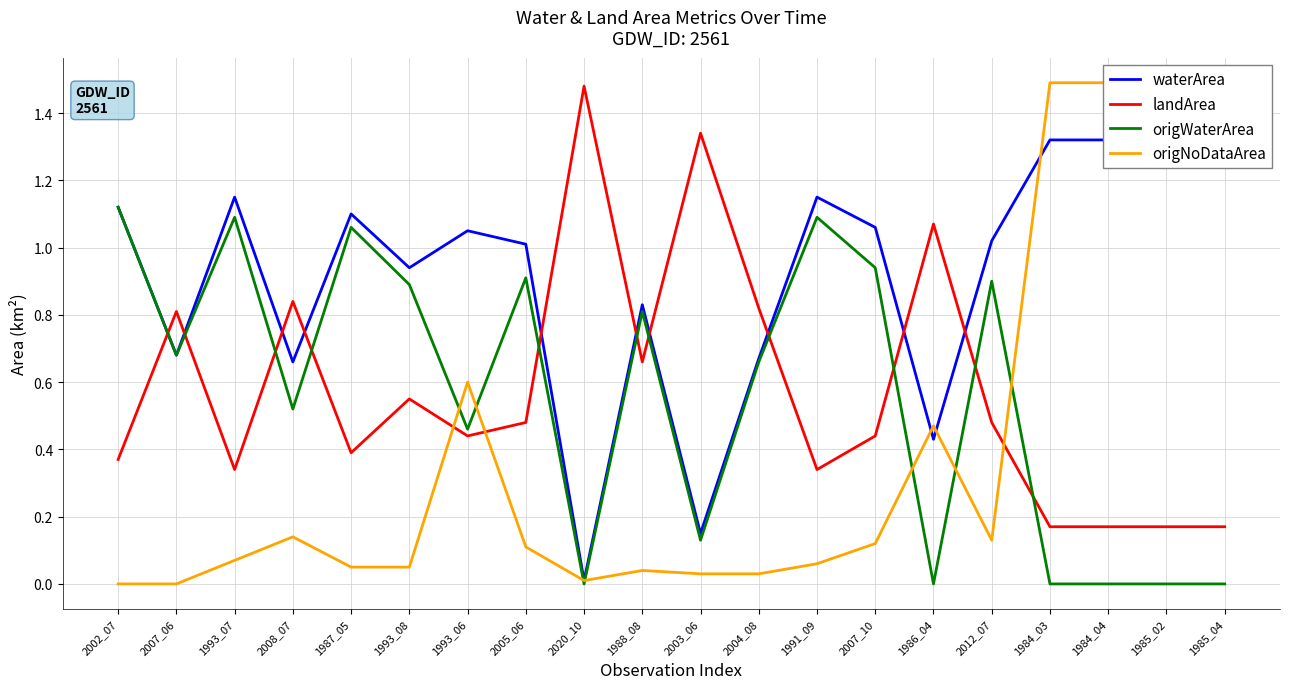

At which label does landArea reach its minimum?

1984_03